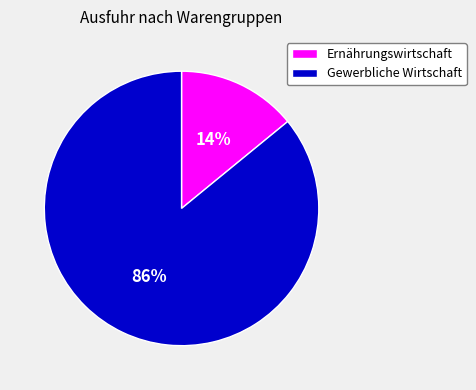

Is Ernährungswirtschaft the majority of the pie?

No